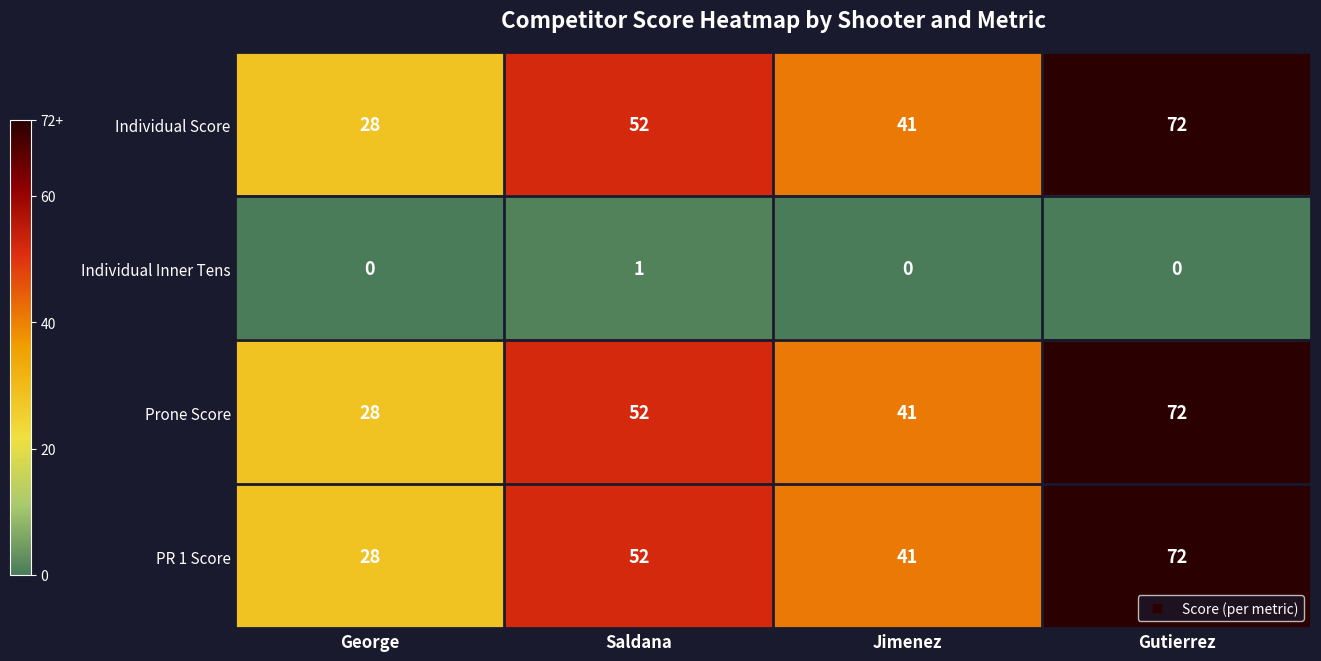

What is the average value of the PR 1 Score series?

48